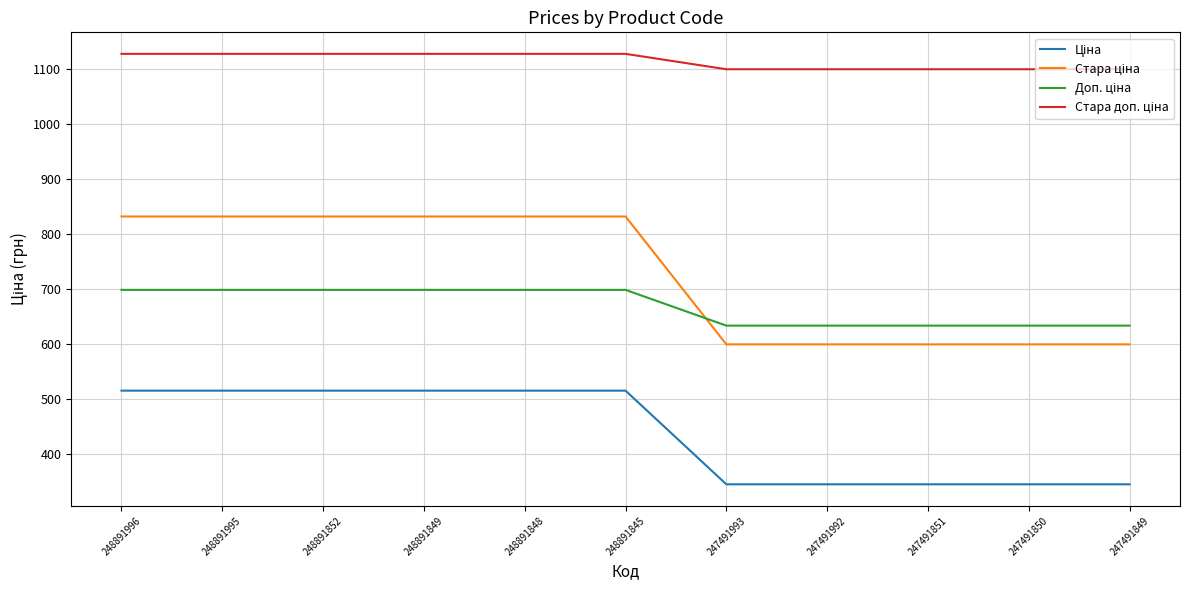

What is the total value across all series at 248891848?

3175.2